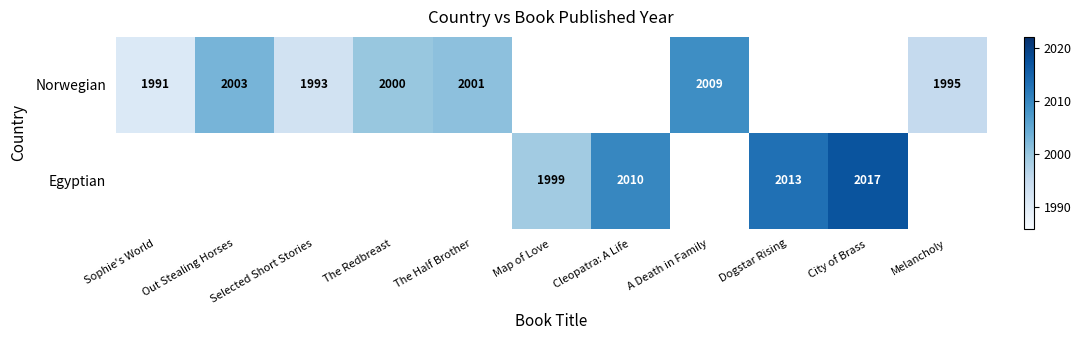

True or false: Norwegian has a value of 1995 at Melancholy.

True